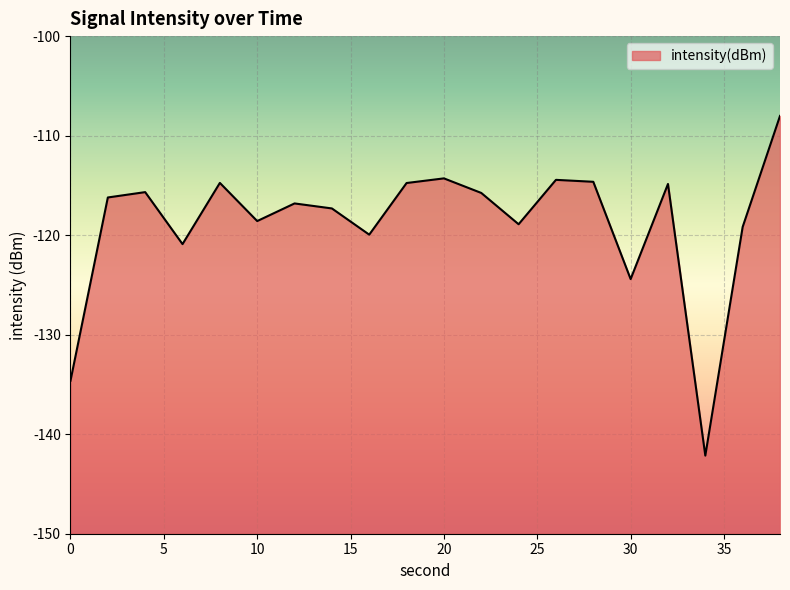

What is the value of the 2nd point from the left?

-116.2